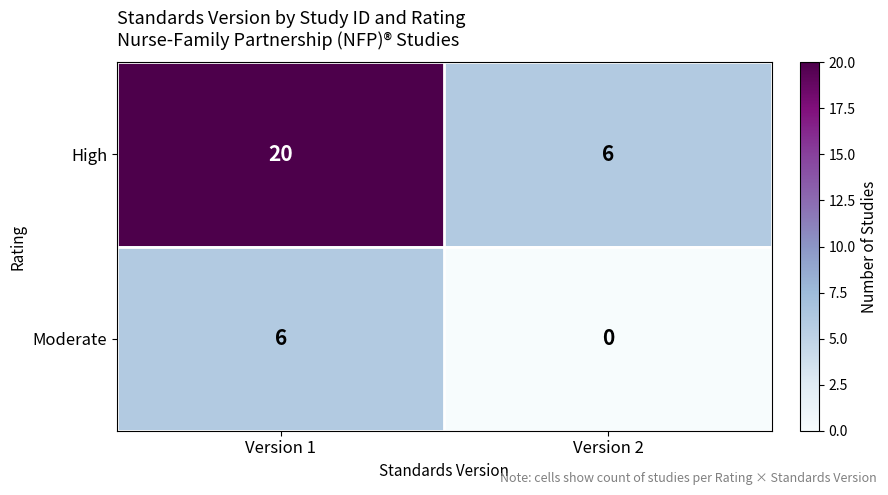

How many categories are shown in the chart?

2